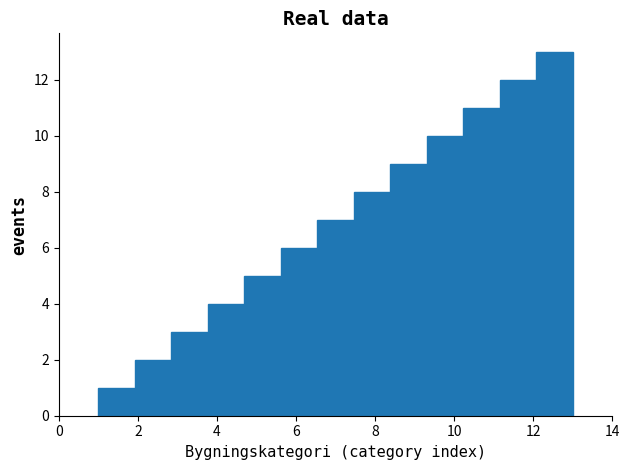

What is the height of the bar covering 2.0 to 2.8 on the x-axis? Neither the bar edges nor the heights are printed on the chart, so give them approximately, as read against the axes.

2